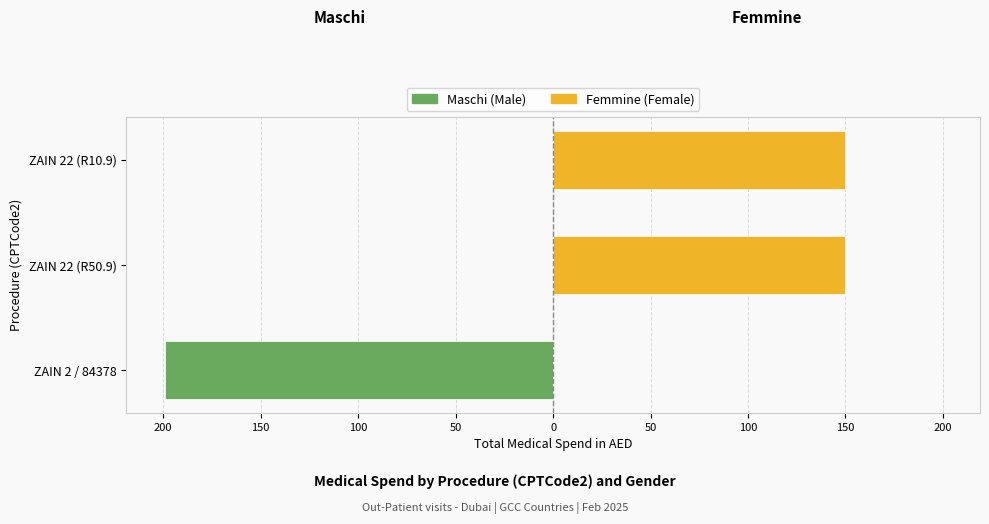

Does the chart contain stacked bars?

No